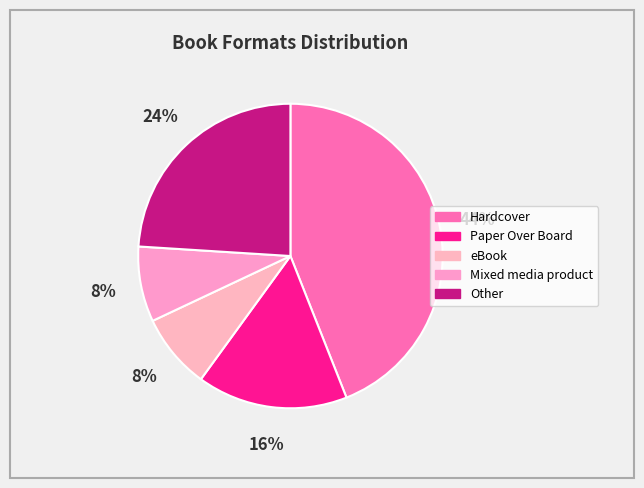

How many slices are in this pie chart?

5